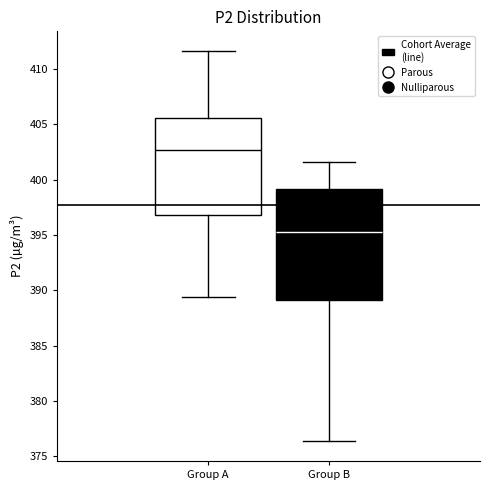

Comparing the boxes themselves (not the whiskers), which one is the tallest?

Group B